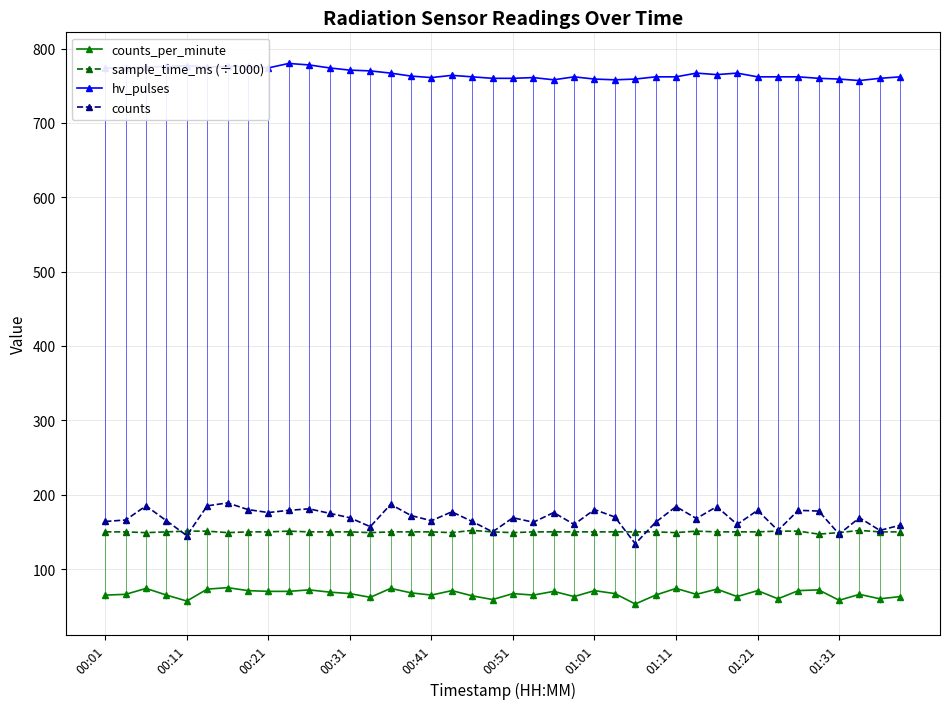

How many data points in counts_per_minute are above 67?

18